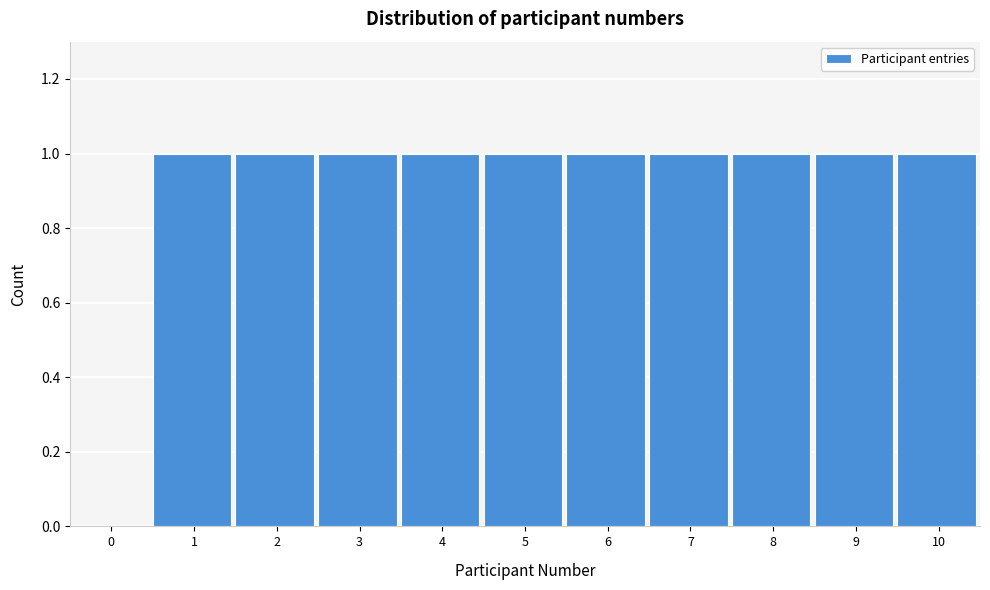

Reading left to right, what are all the values shown in this chart?

0=0	1=1	2=1	3=1	4=1	5=1	6=1	7=1	8=1	9=1	10=1